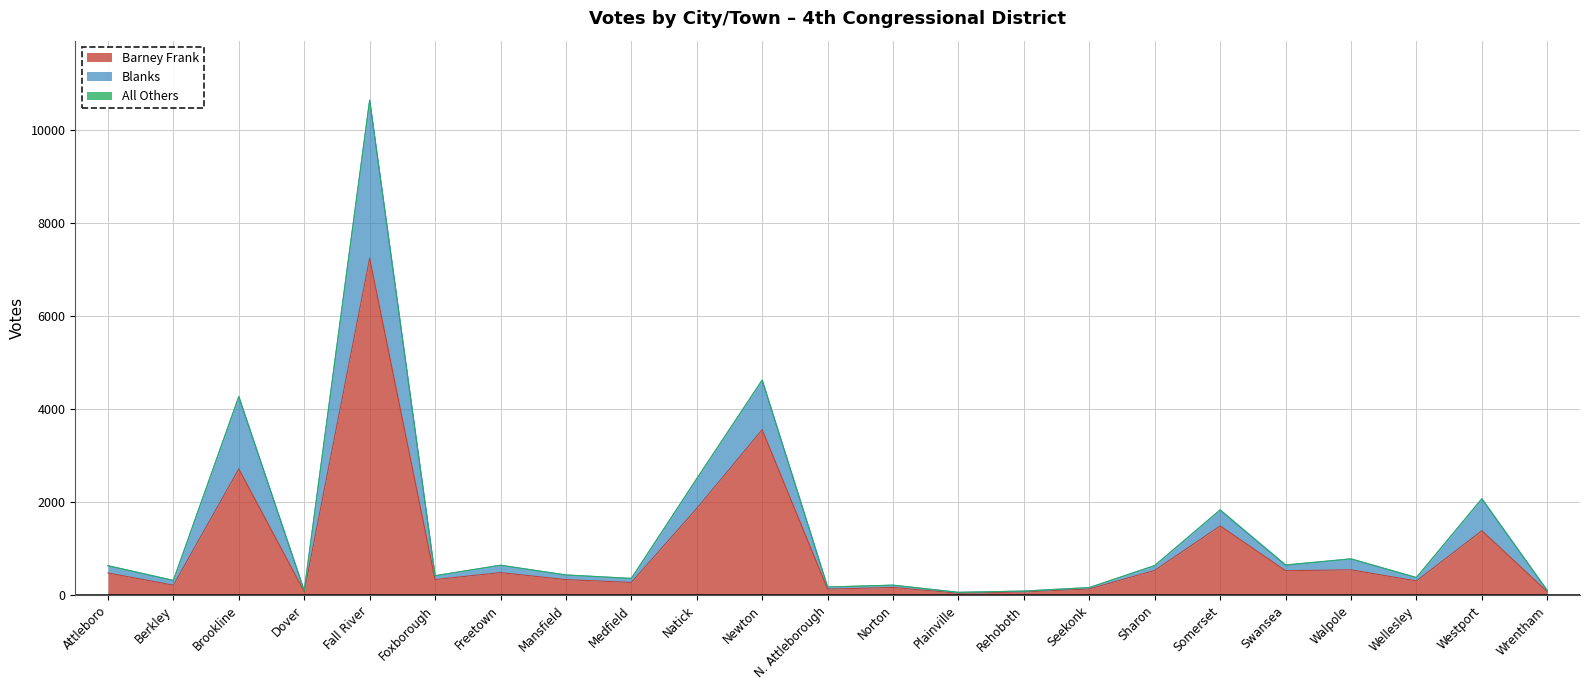

Which category has the highest value in the Barney Frank series?

Fall River